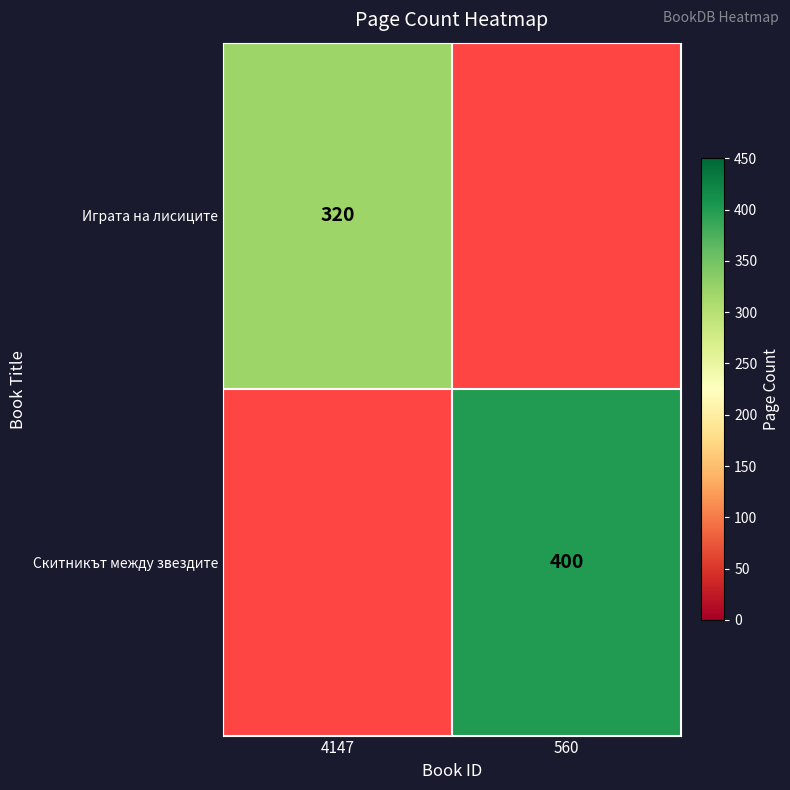

The Играта на лисиците series shows 542 at 4147. True or false?

False